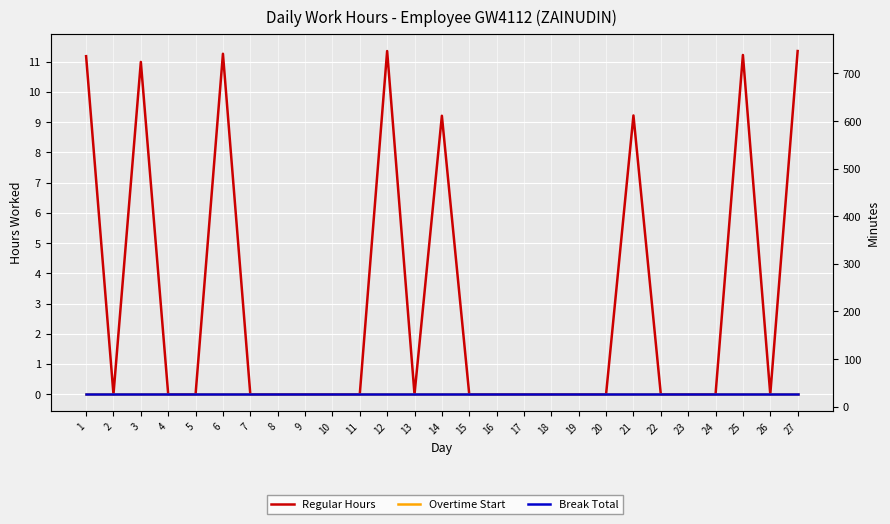

List the series in order of their peak value, lowest first.

Overtime Start, Break Total, Regular Hours